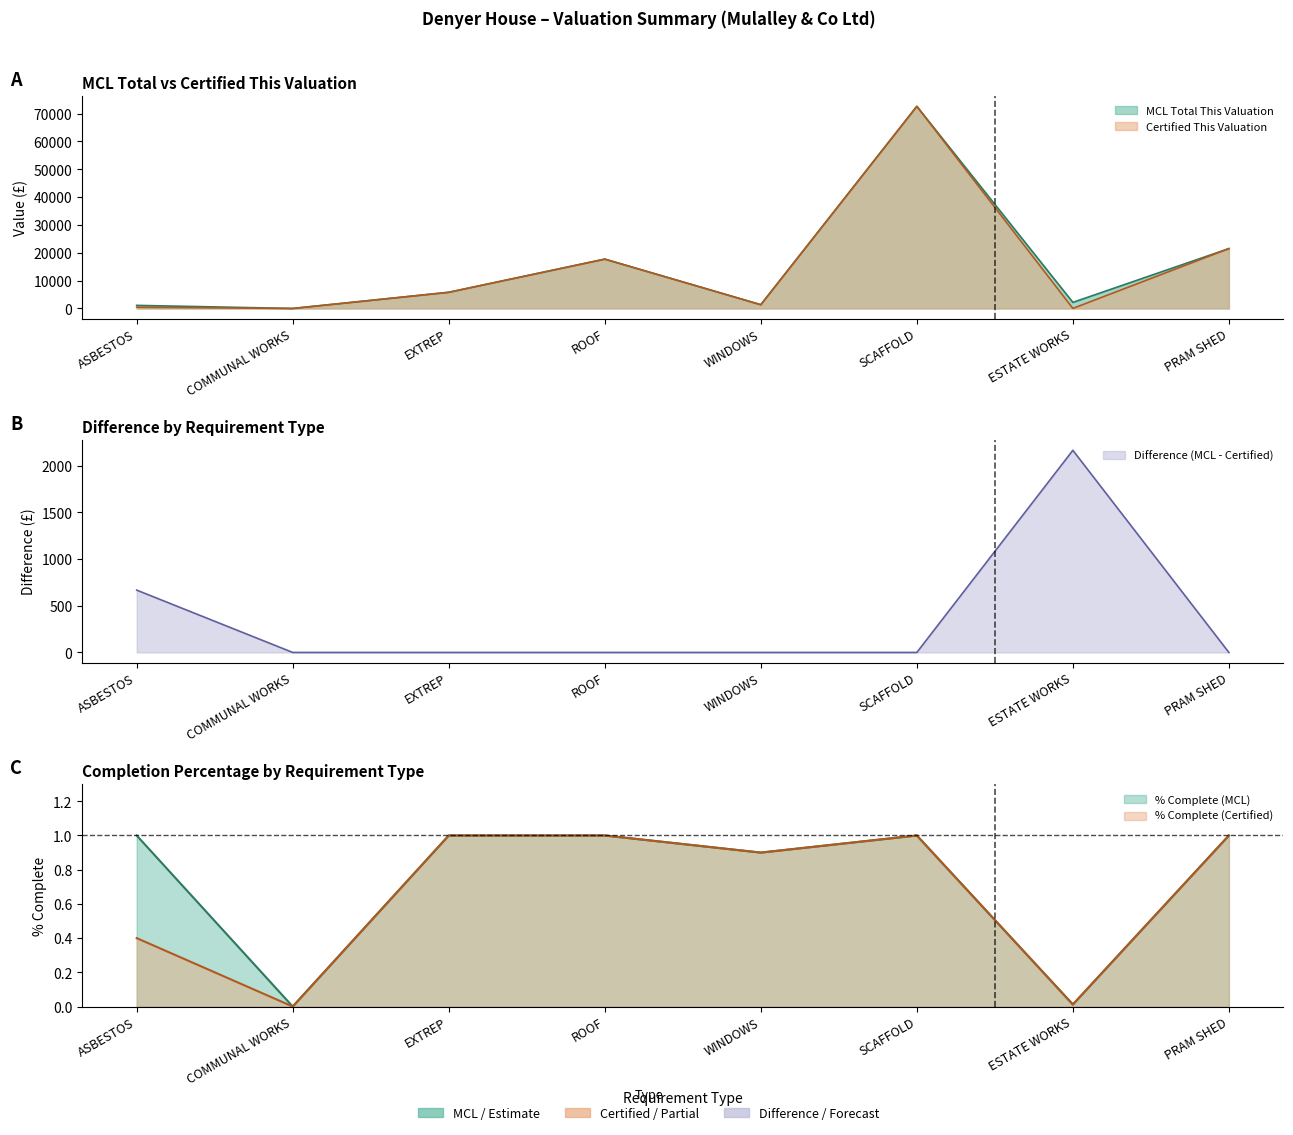

What is the difference between the highest and lowest values at ASBESTOS?

1111.1